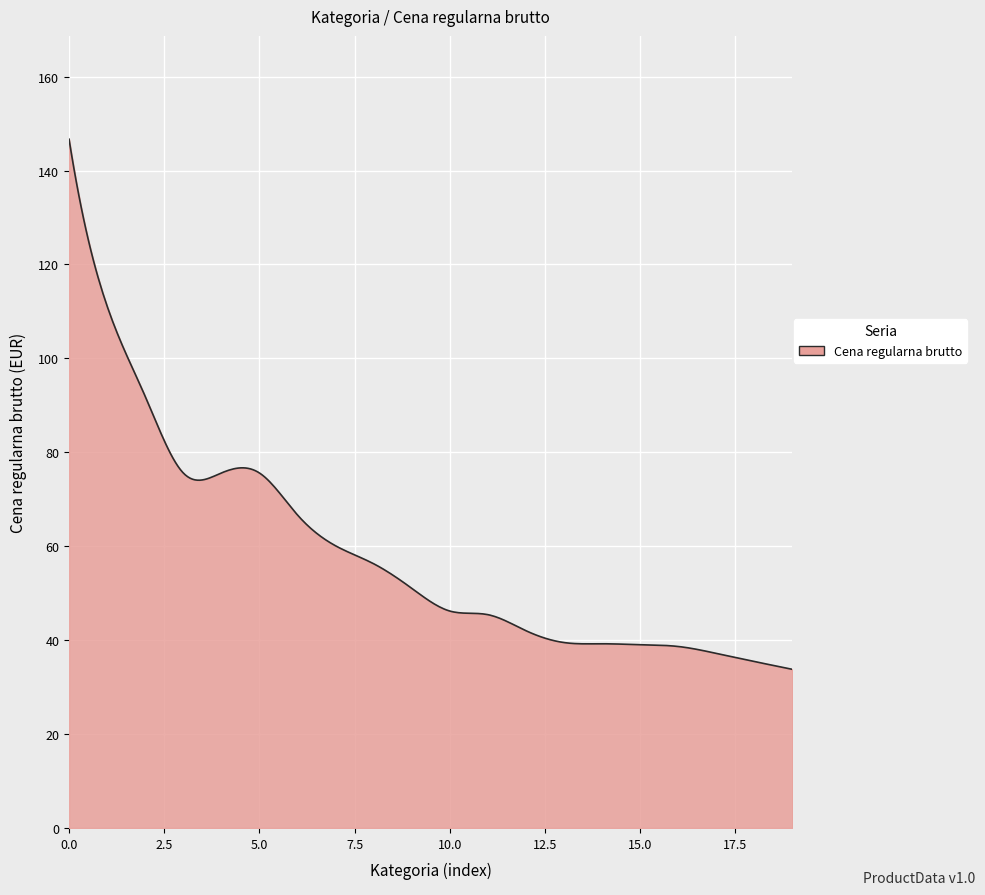

What is the difference between the second highest and second lowest values?

109.6